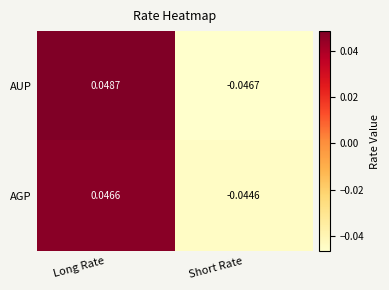

List the series in order of their peak value, lowest first.

AGP, AUP